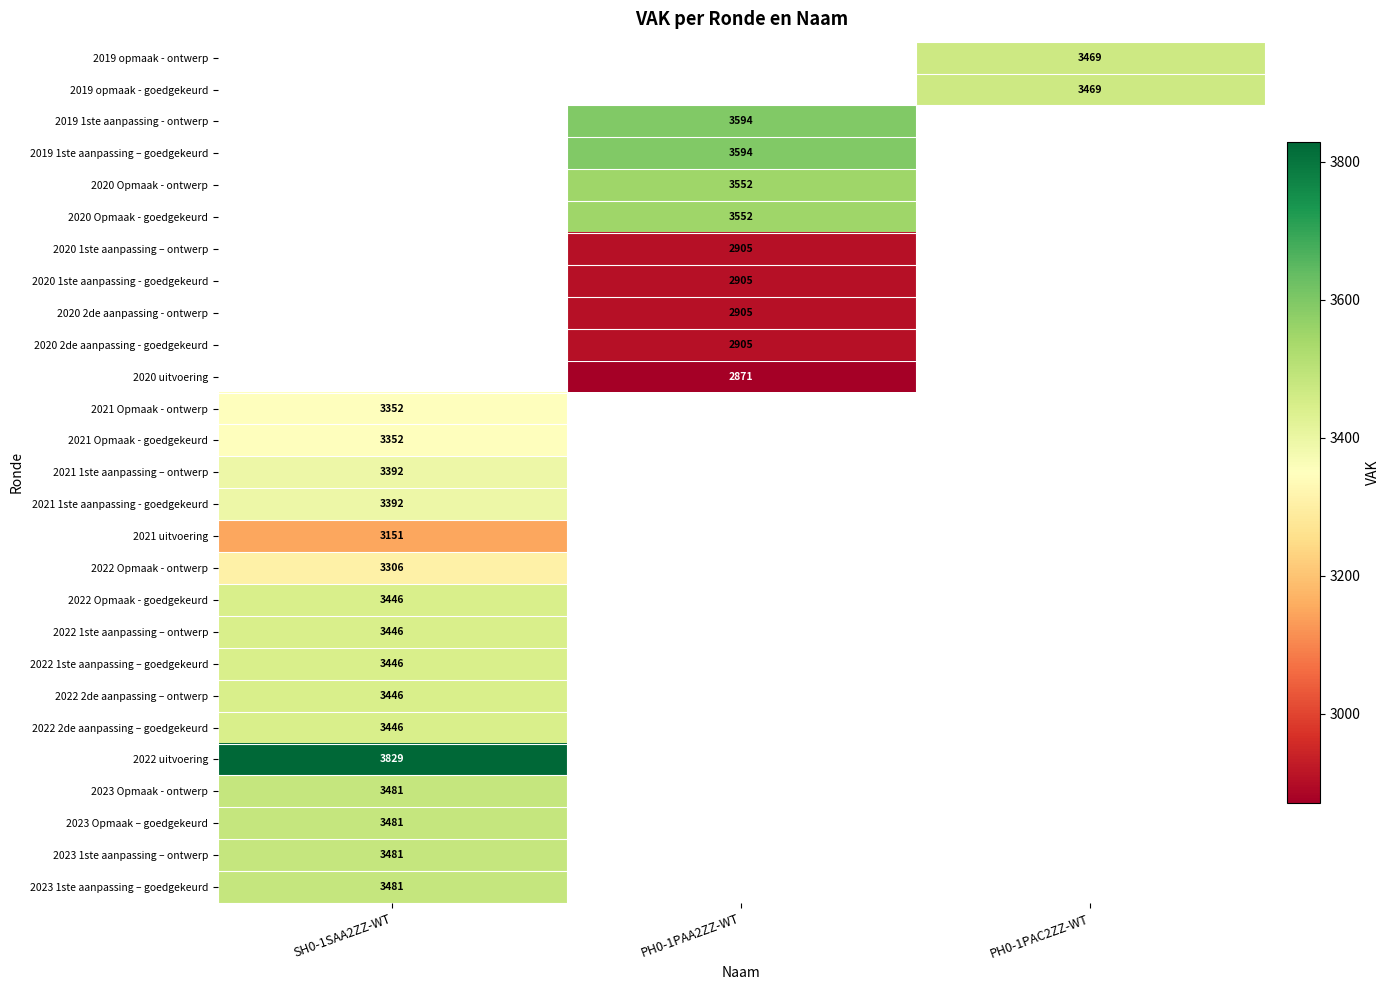

At which category does the chart reach its minimum across all series?

PH0-1PAA2ZZ-WT